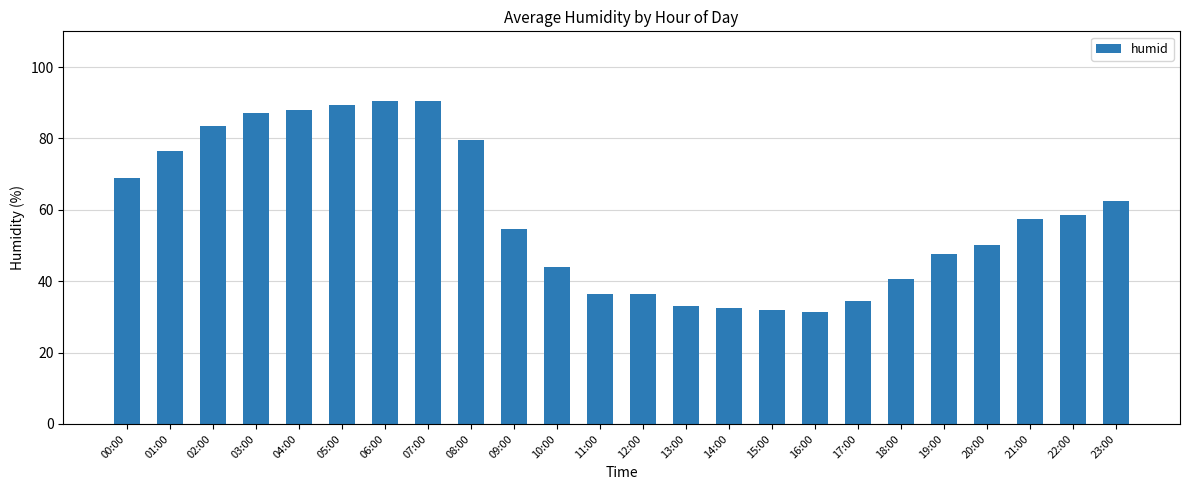

What is the maximum value shown in the chart?

90.5